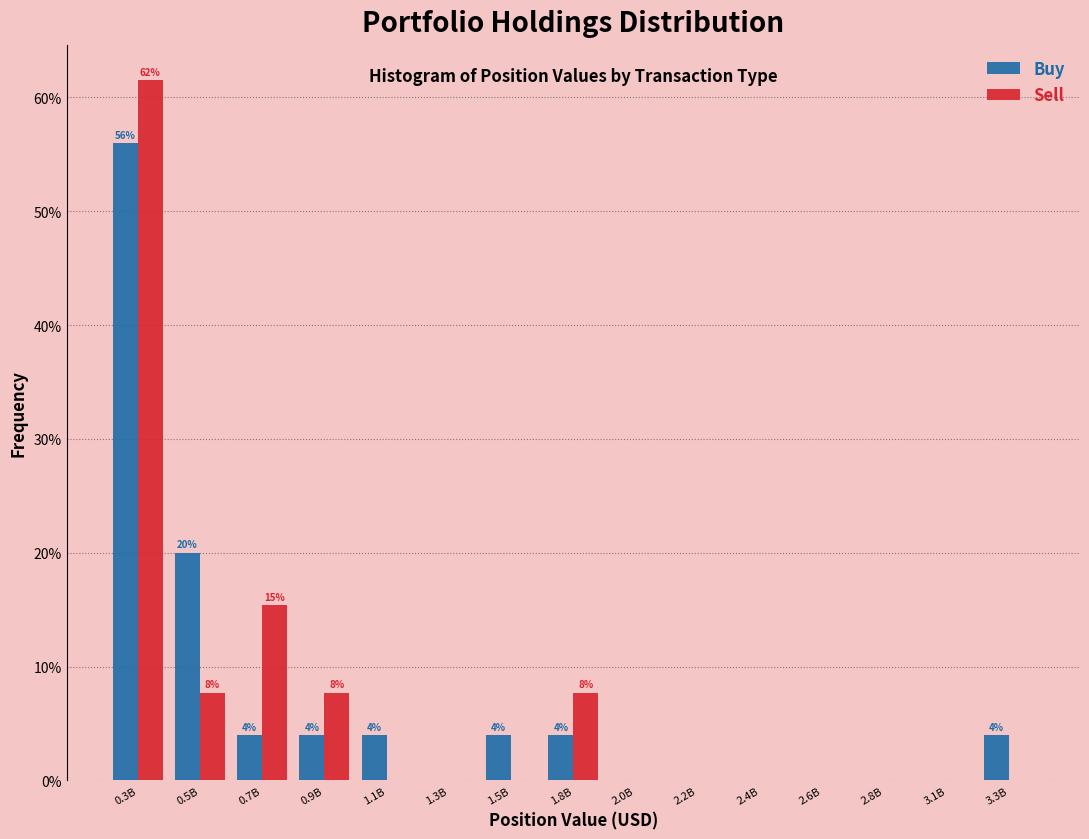

Reading left to right, transcribe all the data shown in this chart.

Buy: 0.3B=56.0	0.5B=20.0	0.7B=4.0	0.9B=4.0	1.1B=4.0	1.3B=0.0	1.5B=4.0	1.8B=4.0	2.0B=0.0	2.2B=0.0	2.4B=0.0	2.6B=0.0	2.8B=0.0	3.1B=0.0	3.3B=4.0
Sell: 0.3B=61.5	0.5B=7.7	0.7B=15.4	0.9B=7.7	1.1B=0.0	1.3B=0.0	1.5B=0.0	1.8B=7.7	2.0B=0.0	2.2B=0.0	2.4B=0.0	2.6B=0.0	2.8B=0.0	3.1B=0.0	3.3B=0.0